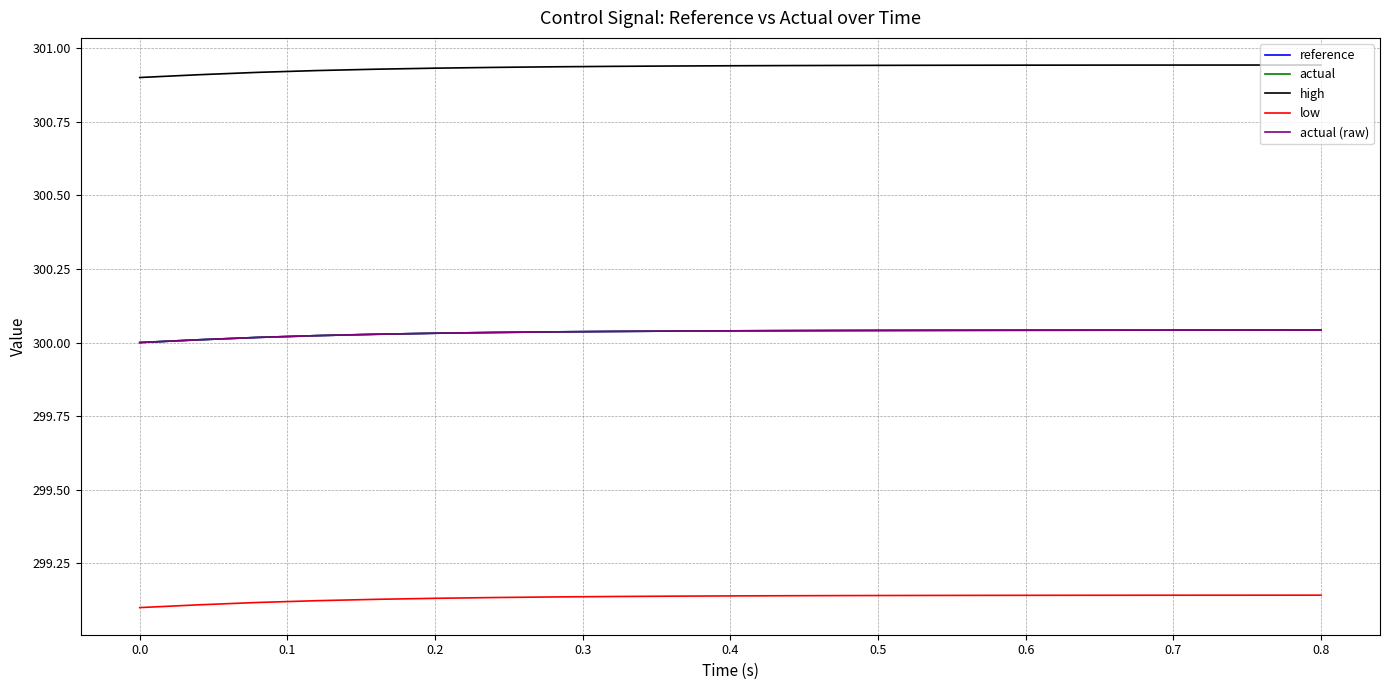

At which category is the sum across all series the highest?

0.8